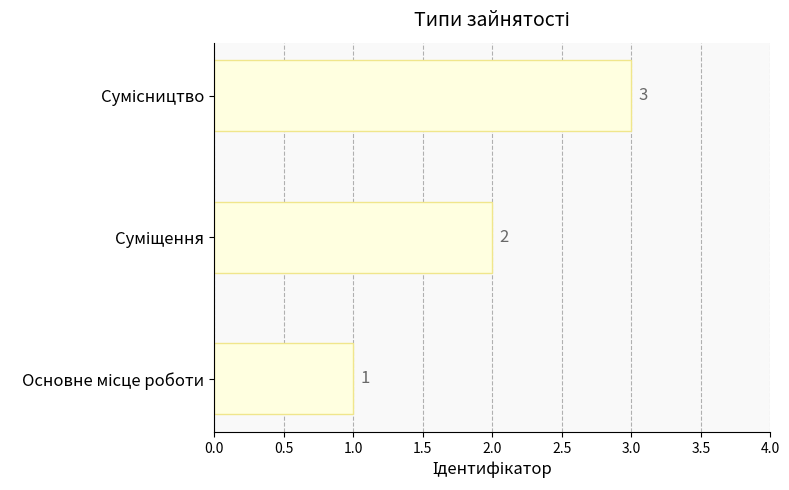

Count the values in the range 1 to 3.

3